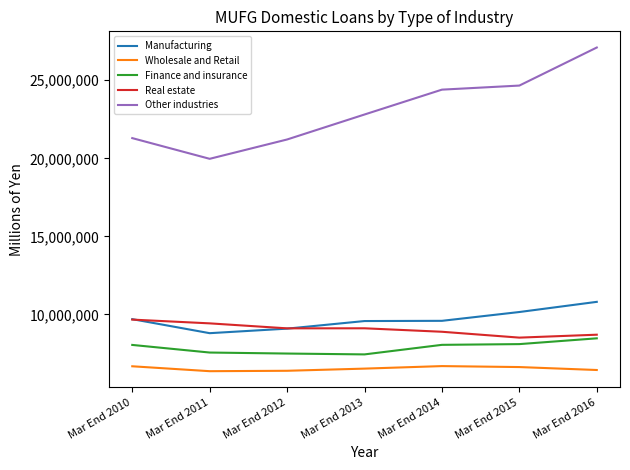

What is the difference between the second highest and minimum values in the Manufacturing series?

1355576